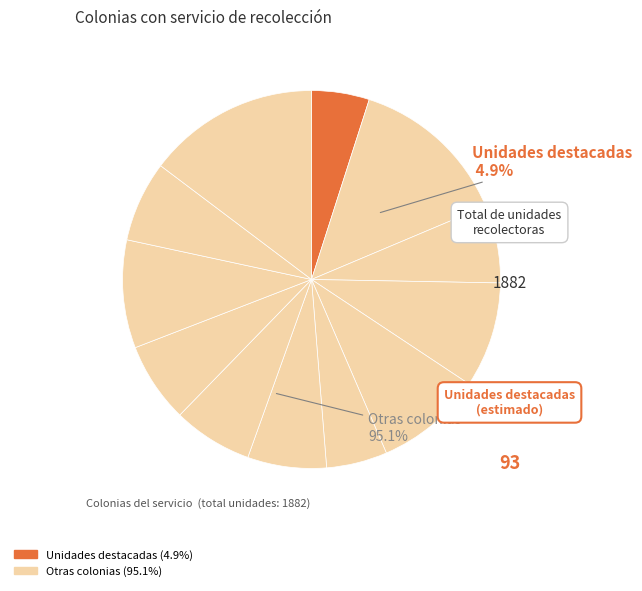

Is there any slice that represents more than half of the pie?

No